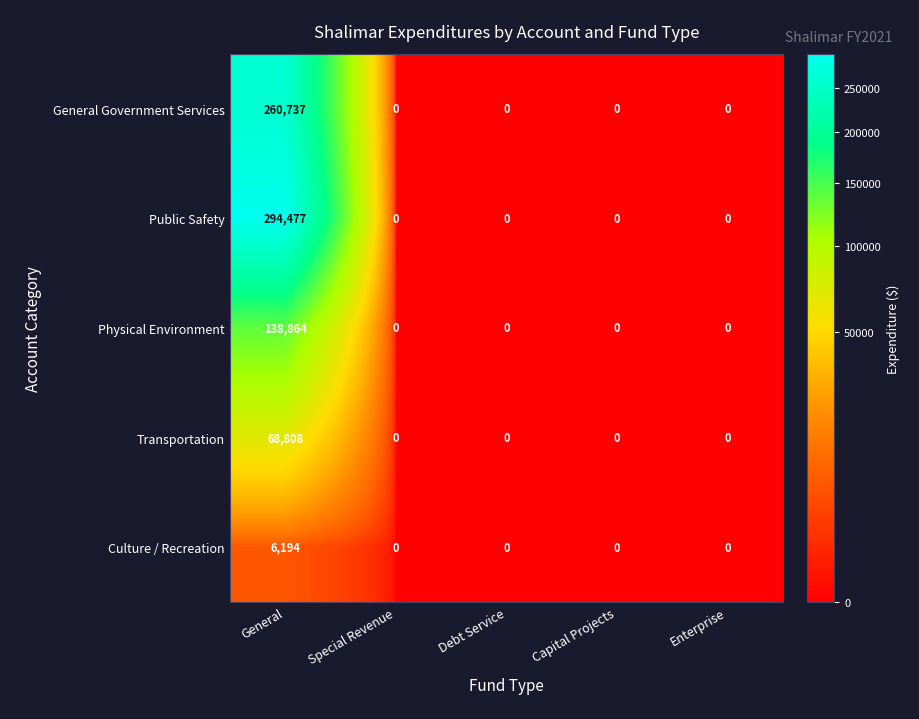

Which series has the largest range (max minus min)?

Public Safety